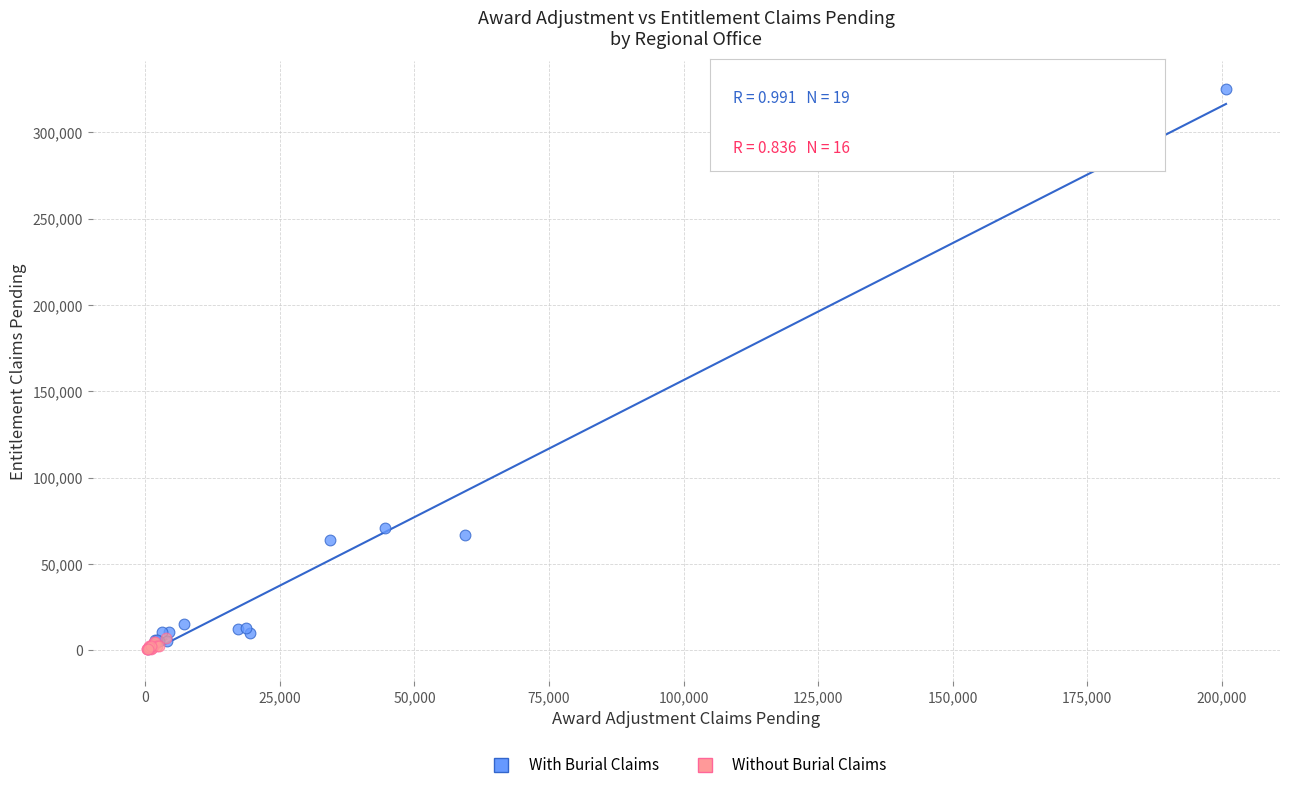

Which series has the largest Y range (max minus min)?

With Burial Claims